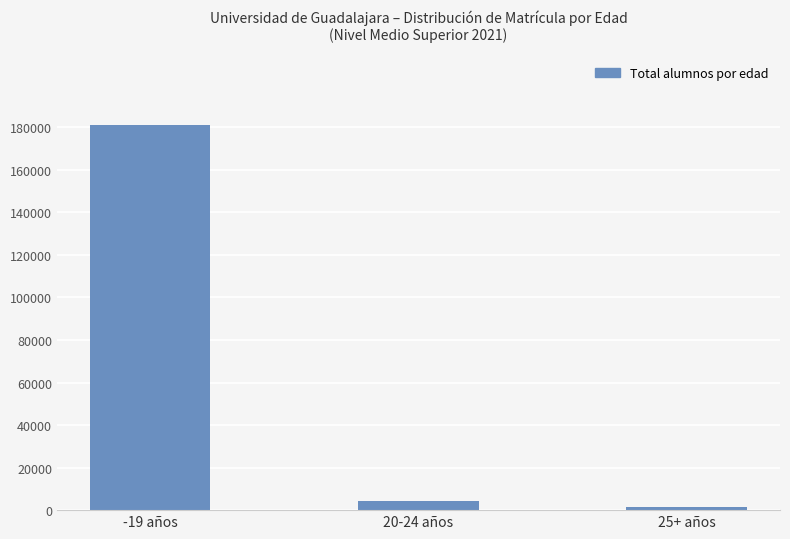

How many data points are less than 4488?

1